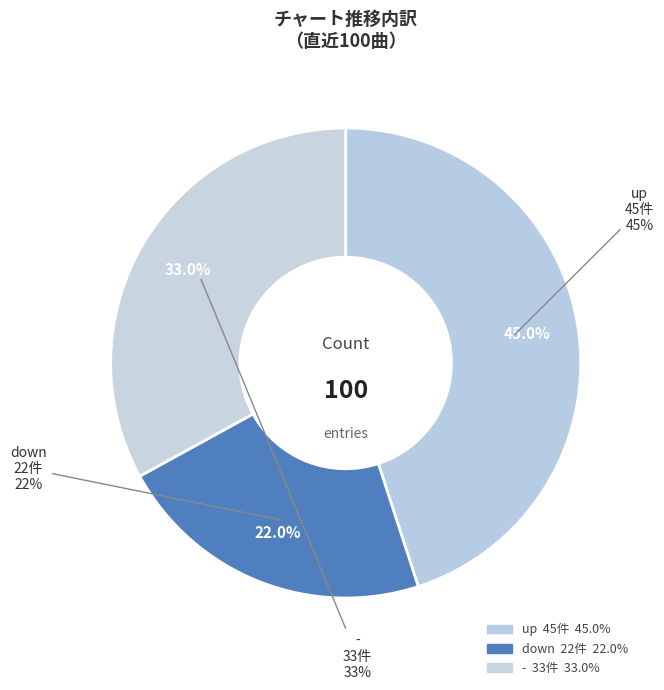

To the nearest percent, what portion does down represent?

22%